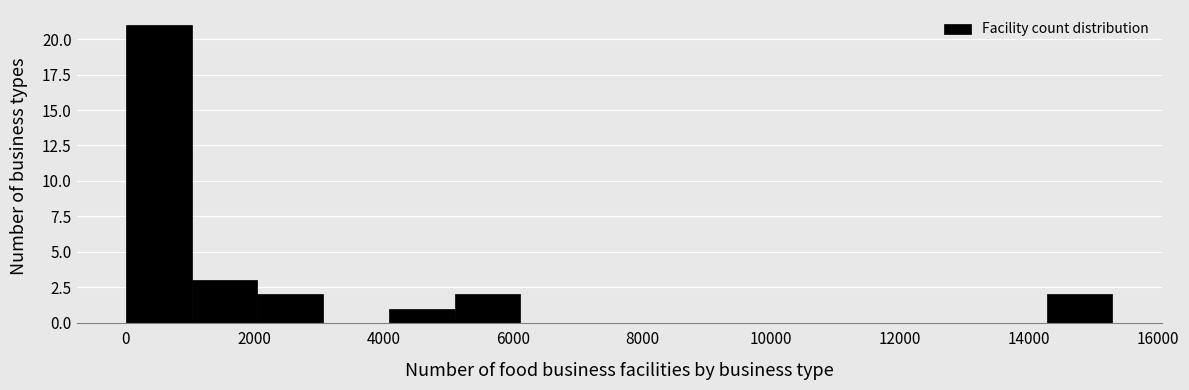

Which range on the x-axis has the tallest bar?

0 to 1000